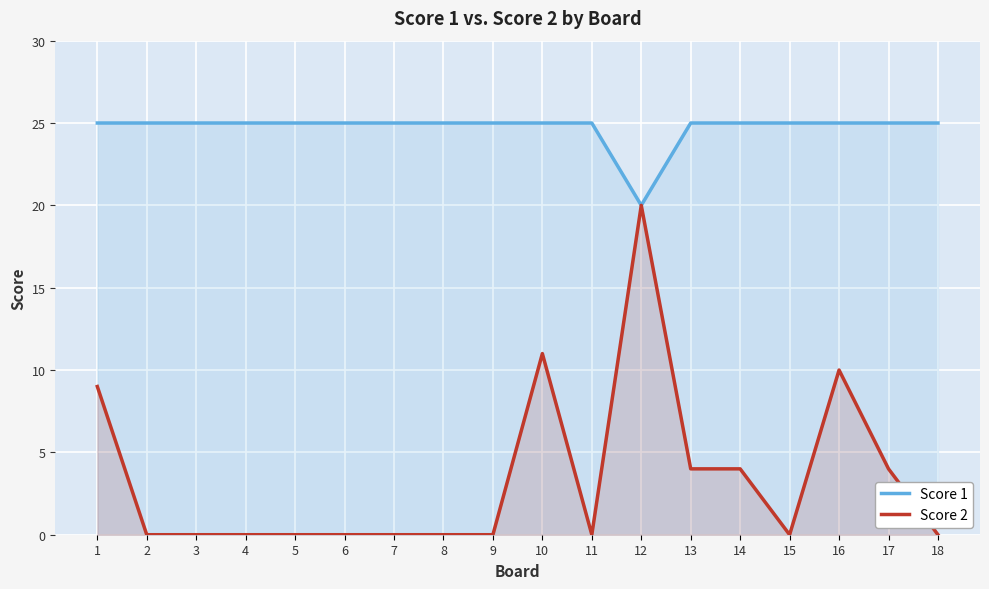

Is it true that Score 1 equals 44 at 4?

False